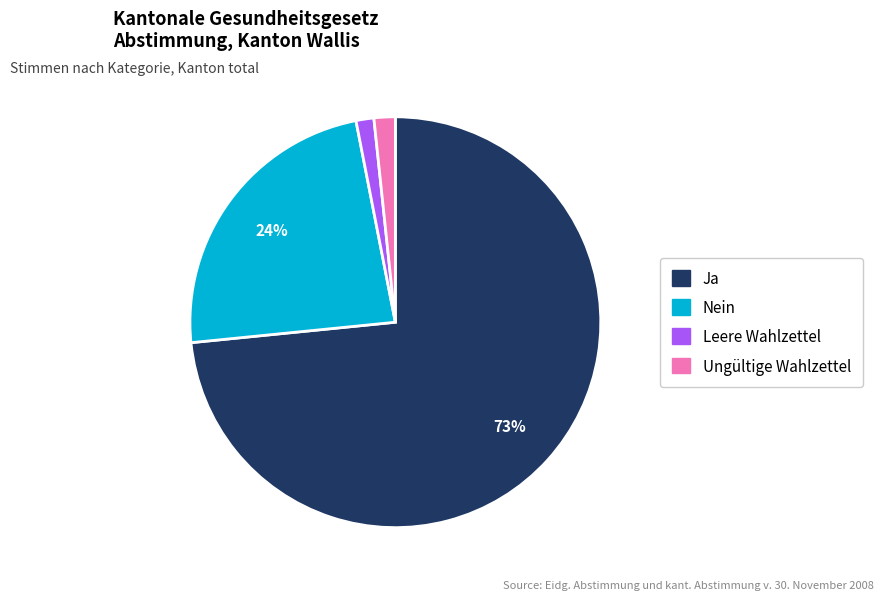

The Ja slice represents 73% of the pie. True or false?

True